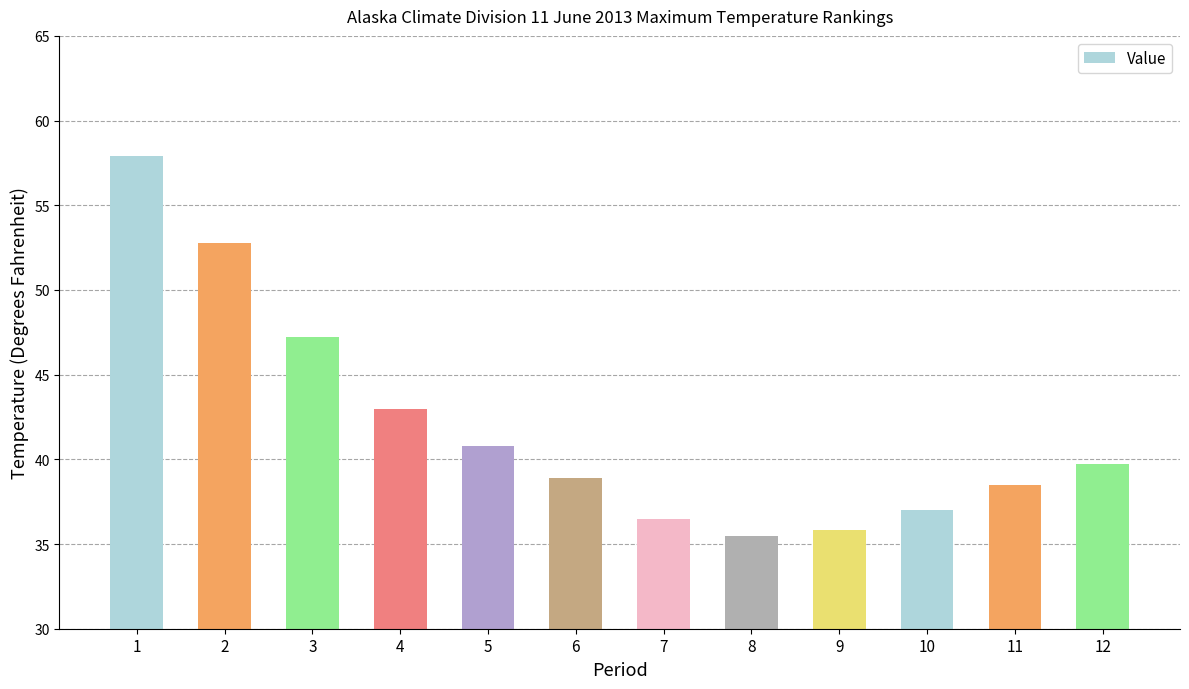

Which category has the highest value across all series?

1